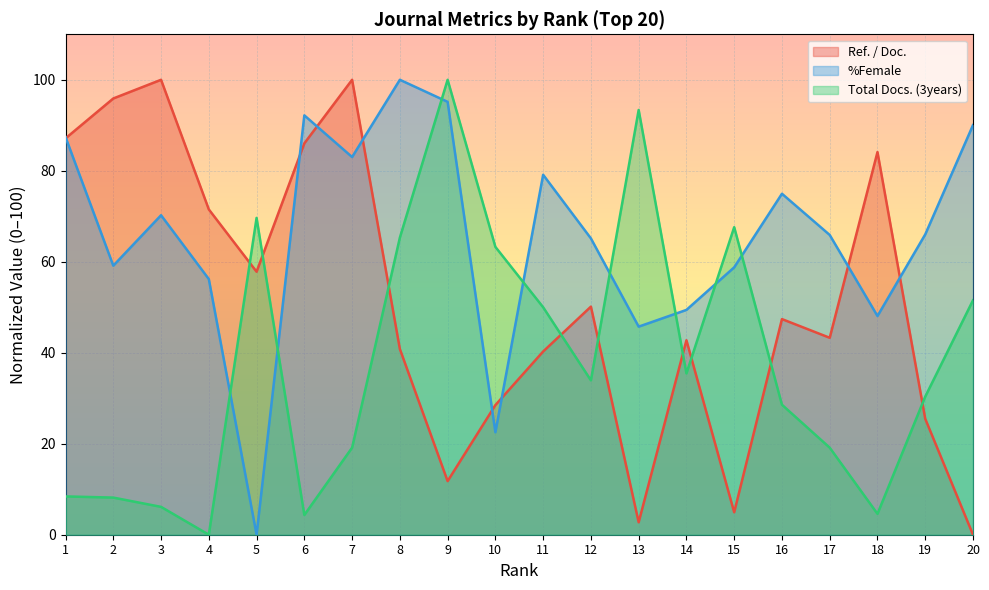

What is the maximum value for %Female?

100.0